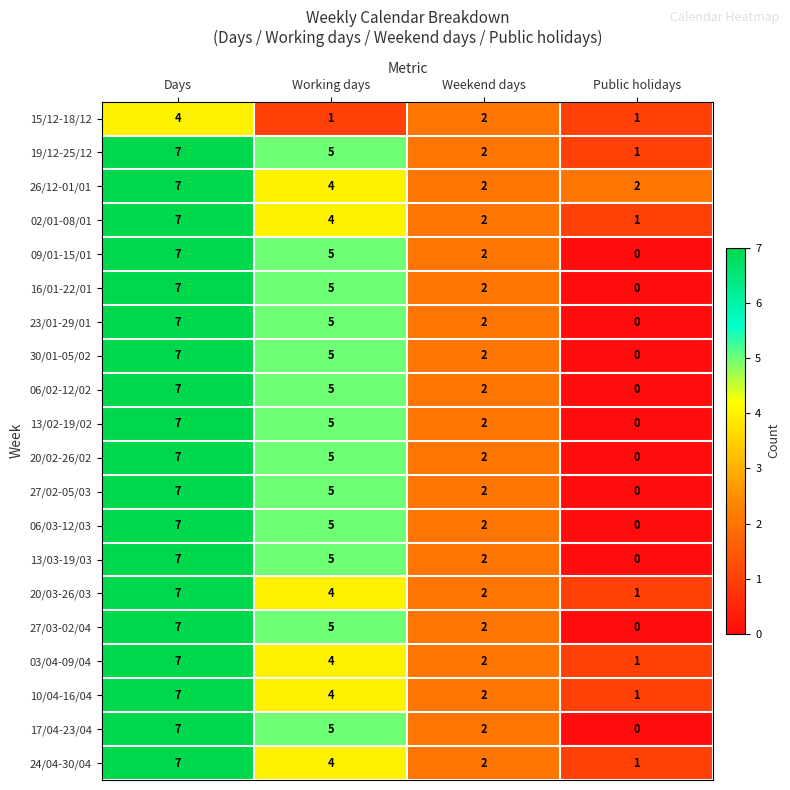

At which category does the chart reach its minimum across all series?

Public holidays